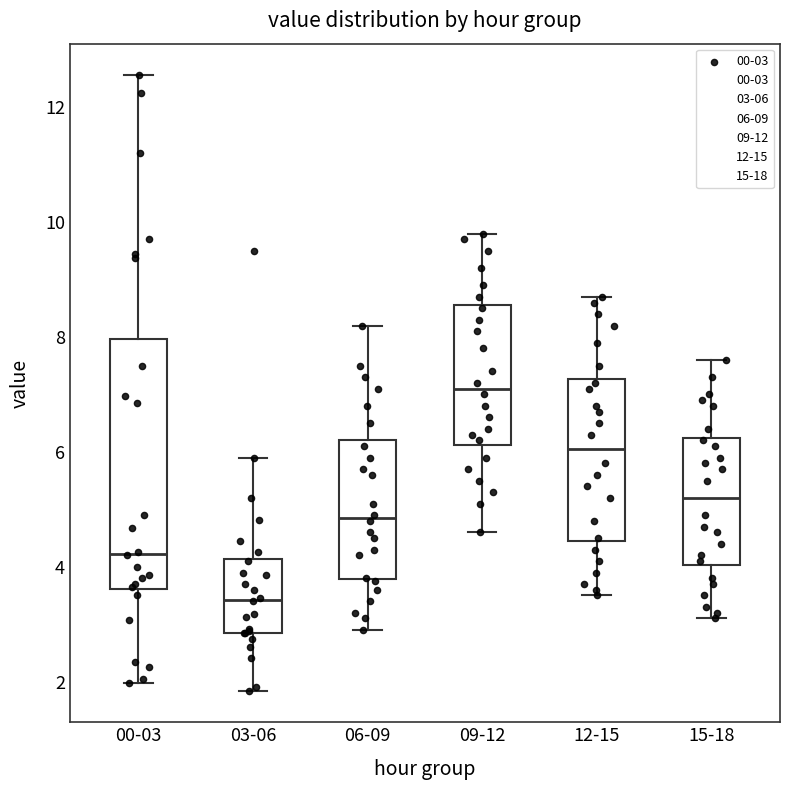

Which box is the tallest, from its lower edge to its upper edge?

00-03